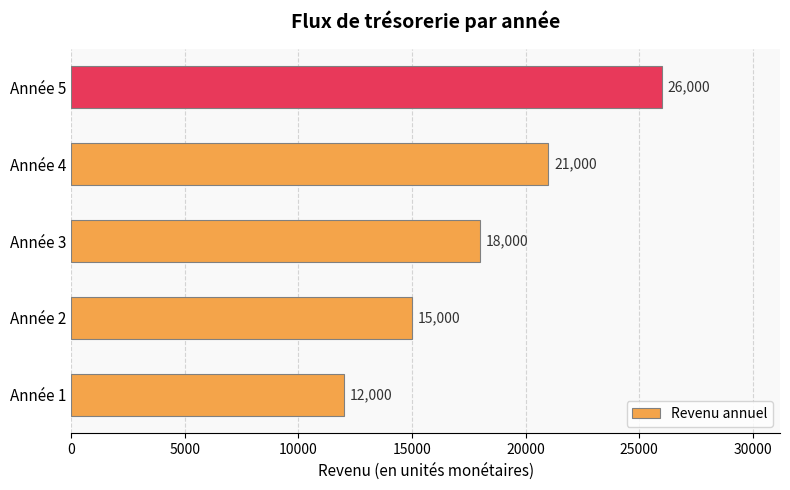

What is the sum of all values?

92000